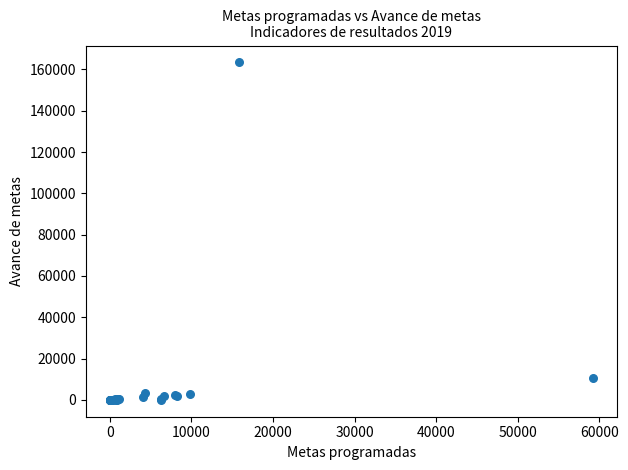

What Y value in the scatter plot is closest to 81701?

10416